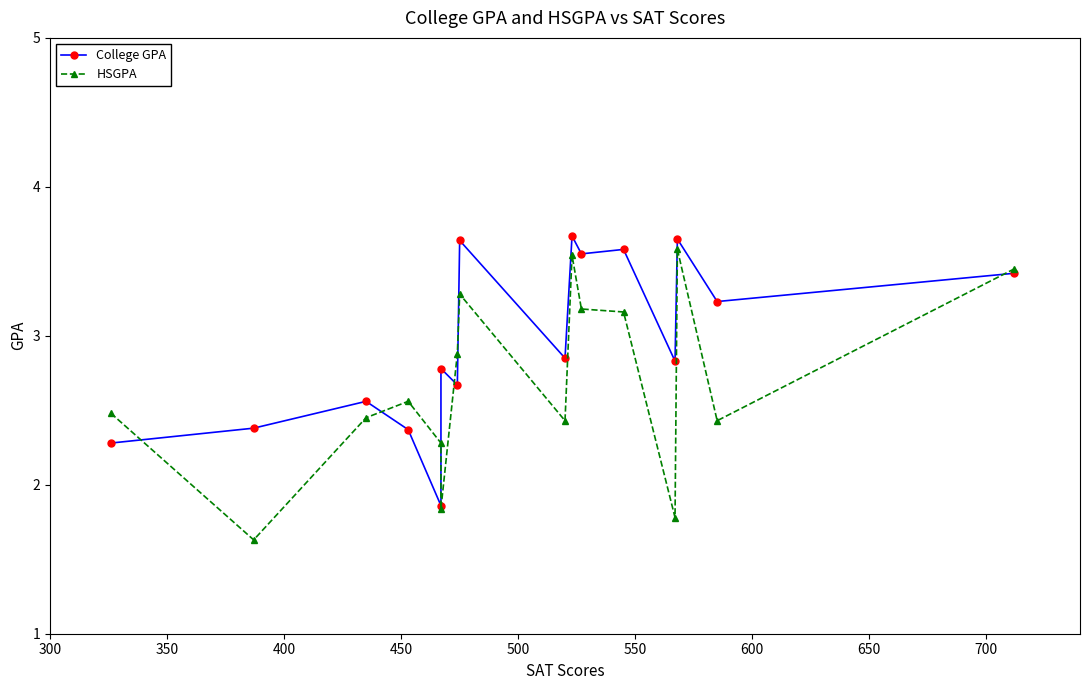

Is this an area chart (filled region under the line)?

No